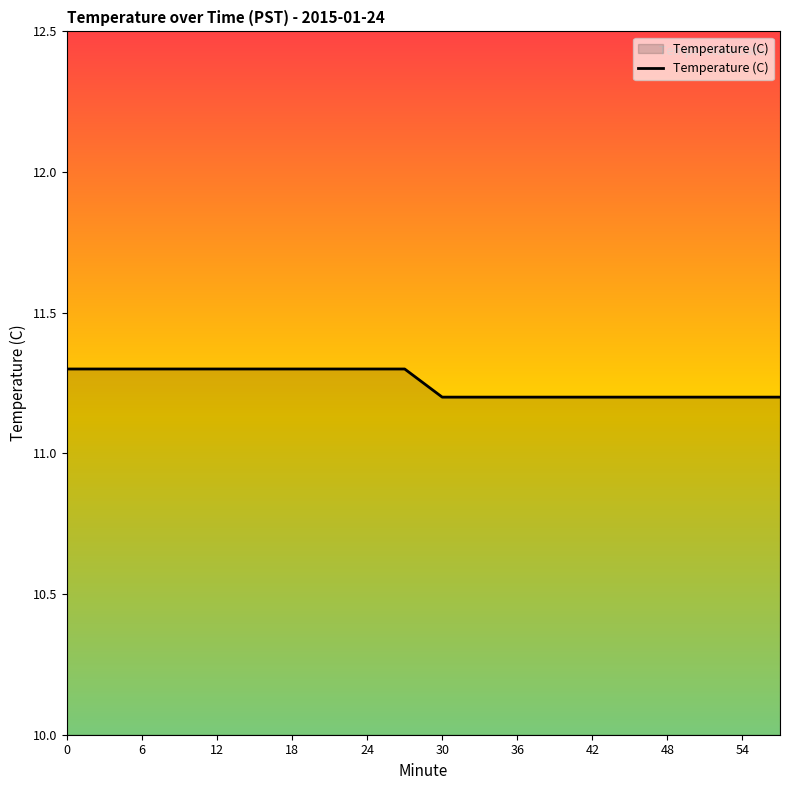

What is the minimum value shown in the chart?

11.2